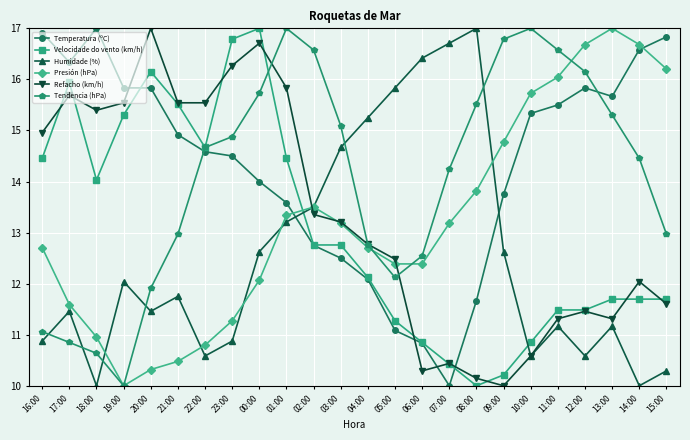

What value does the Velocidade do vento (km/h) series have at 16:00?

14.5